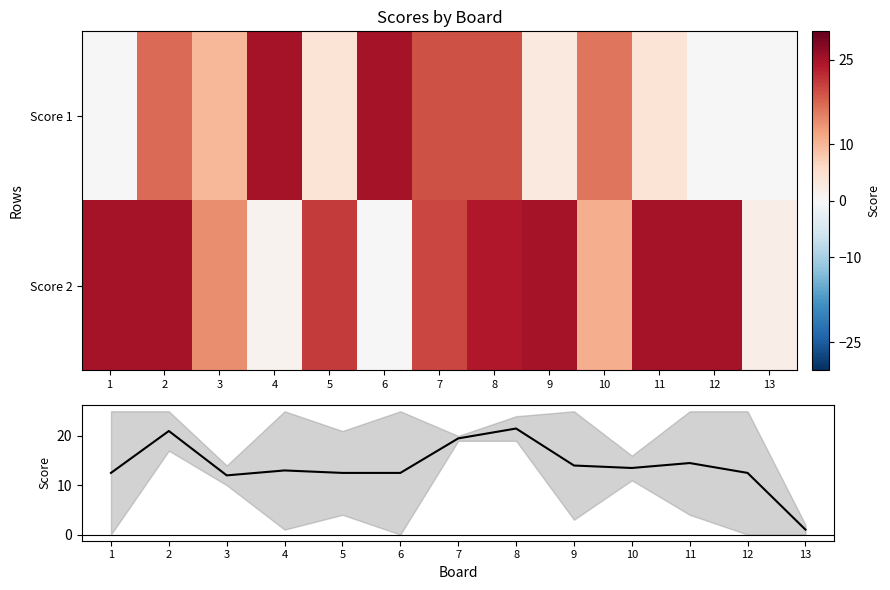

List the series in order of their overall mean, highest first.

Score 2, Mean Score, Score 1